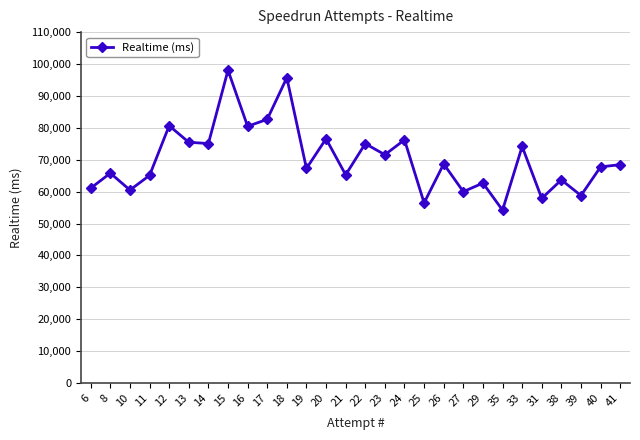

What is the sum of the values at 15 and 6?

159143